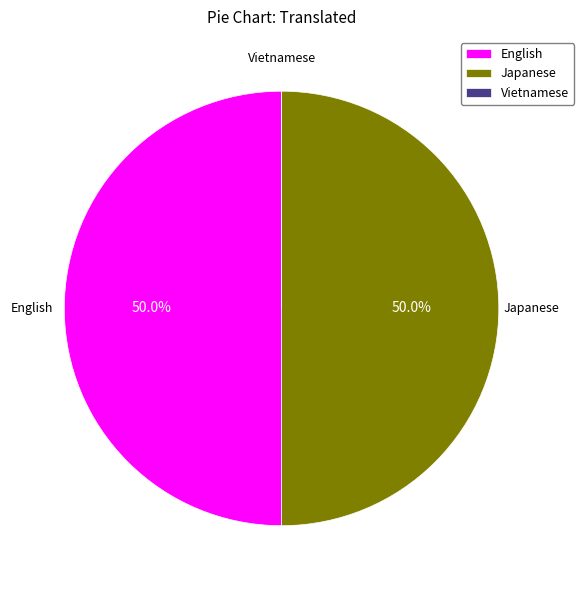

What portion of the pie excludes Japanese?

50.0%